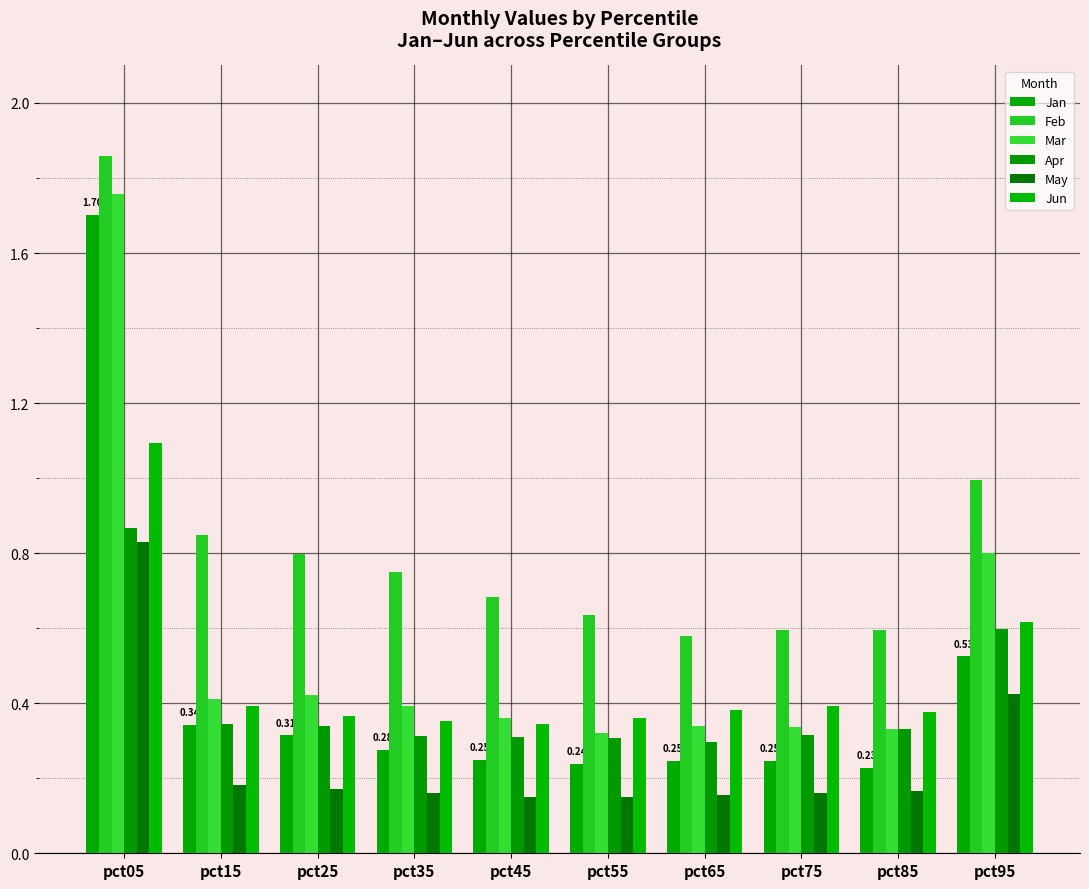

What are all the series names shown in the legend?

Jan, Feb, Mar, Apr, May, Jun